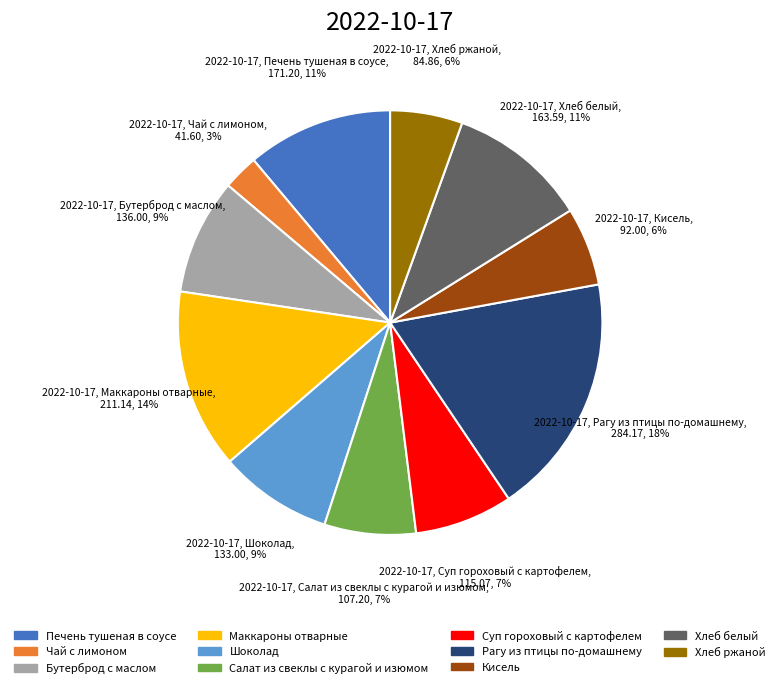

Is the sum of Бутерброд с маслом and Рагу из птицы по-домашнему greater than half?

No